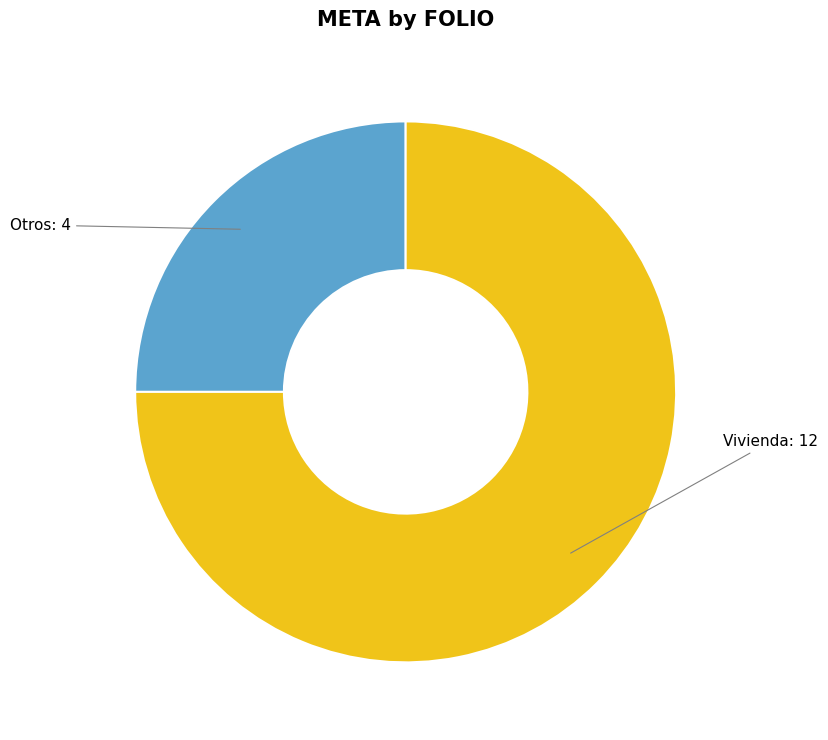

Is there any slice that represents more than half of the pie?

Yes